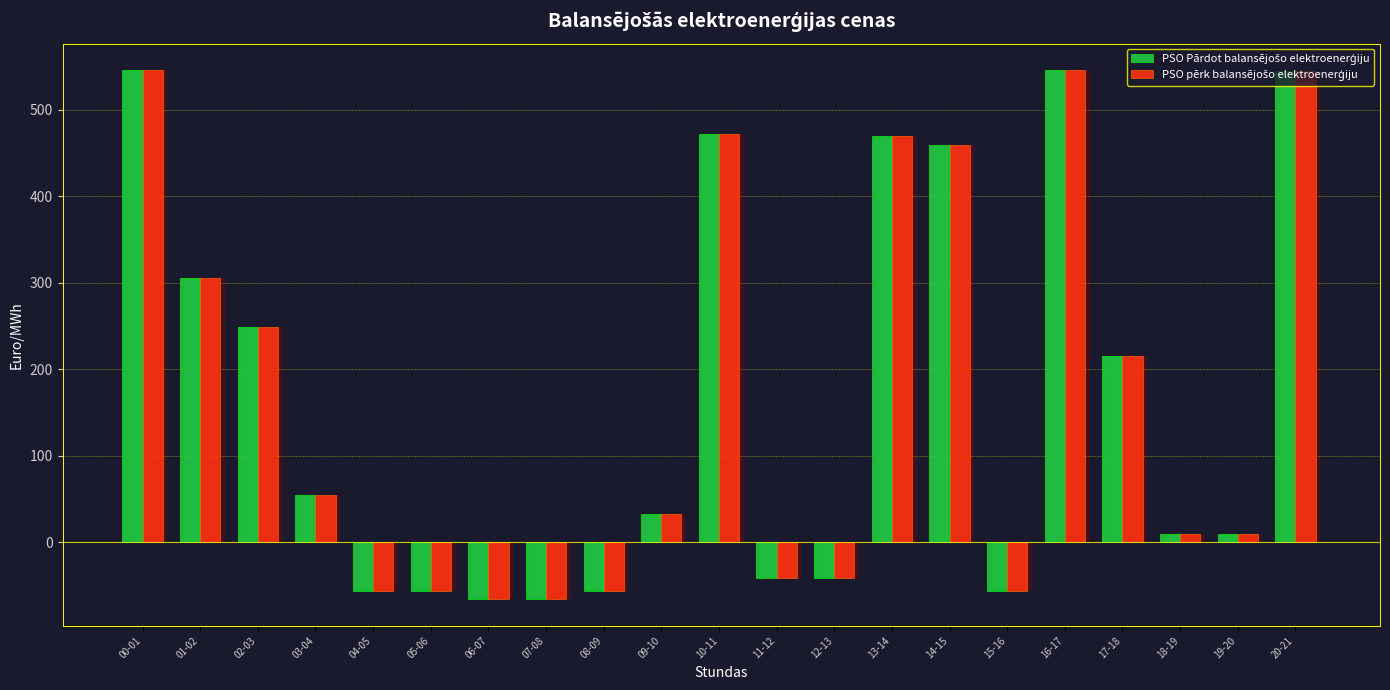

Which series has the largest total across all categories?

PSO Pārdot balansējošo elektroenerģiju